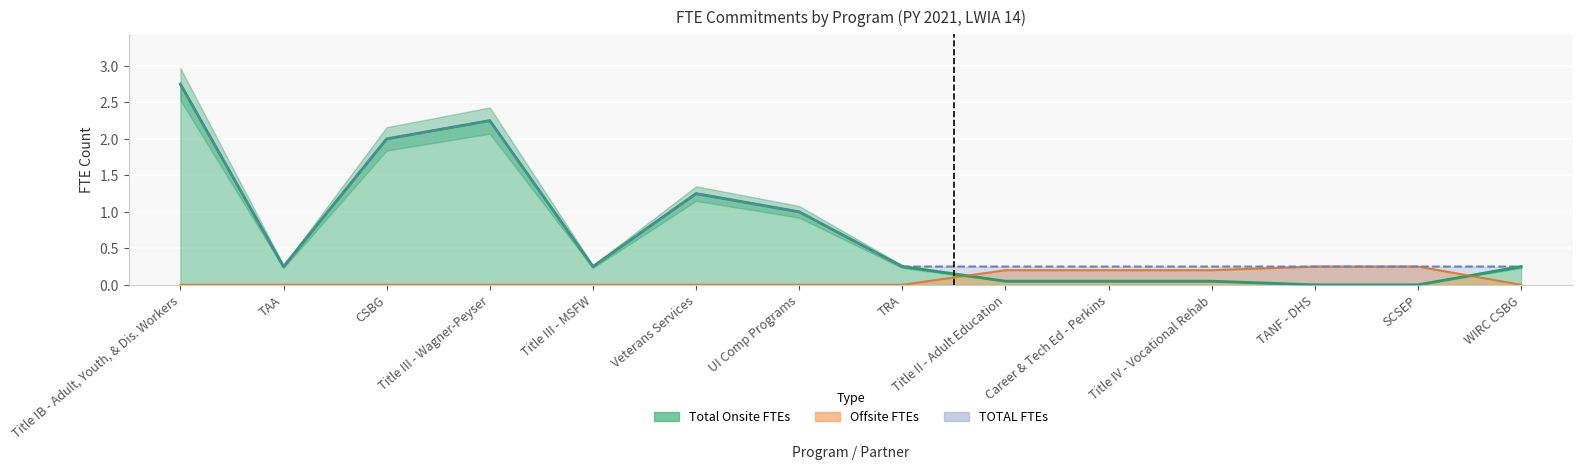

How many positive values does the Offsite FTEs series have?

5